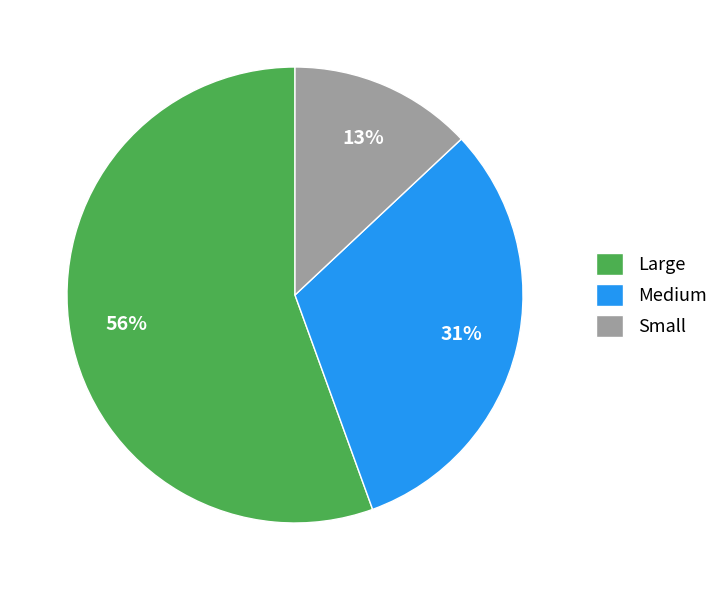

What percentage is the Small slice, to the nearest percent?

13%